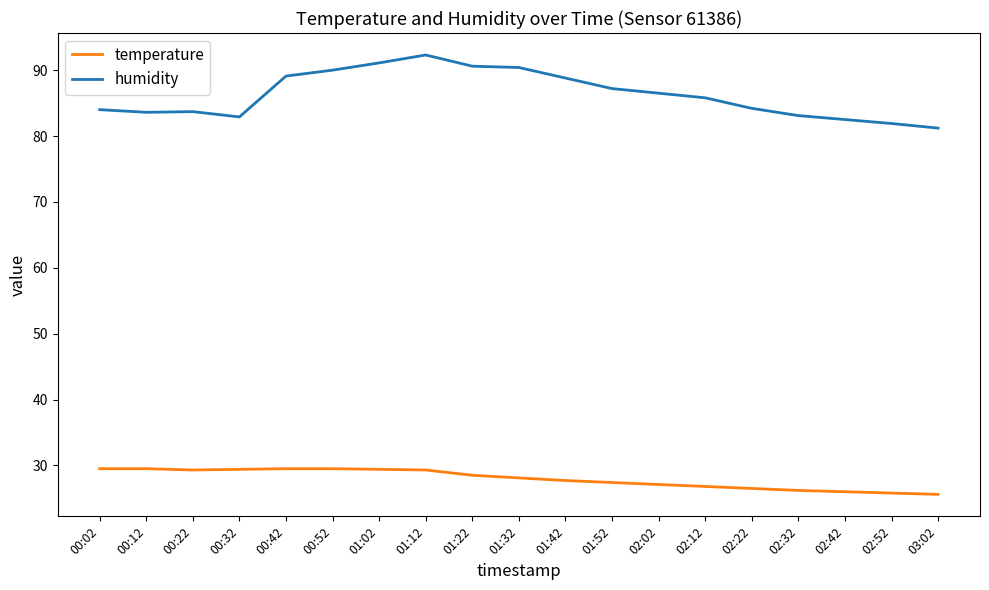

Rank the series at 02:52 from highest to lowest value.

humidity, temperature